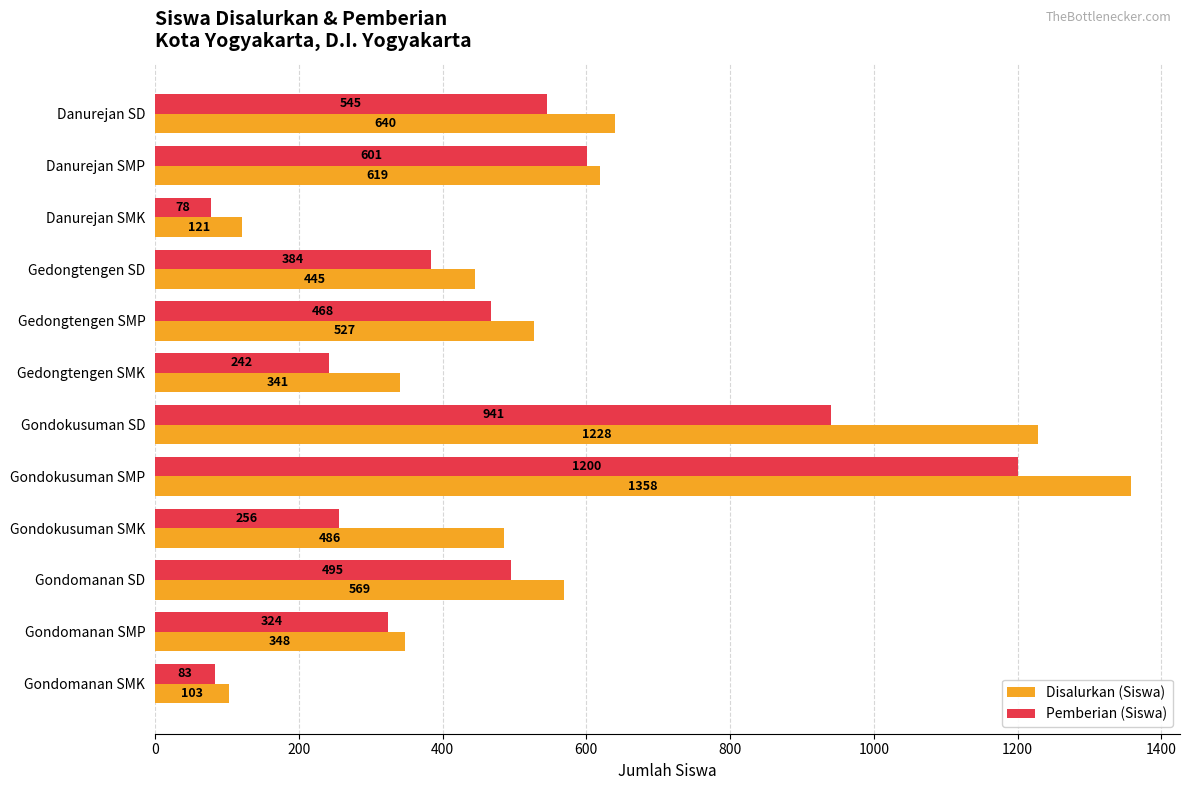

What is the difference between the maximum and minimum values in the Disalurkan (Siswa) series?

1255